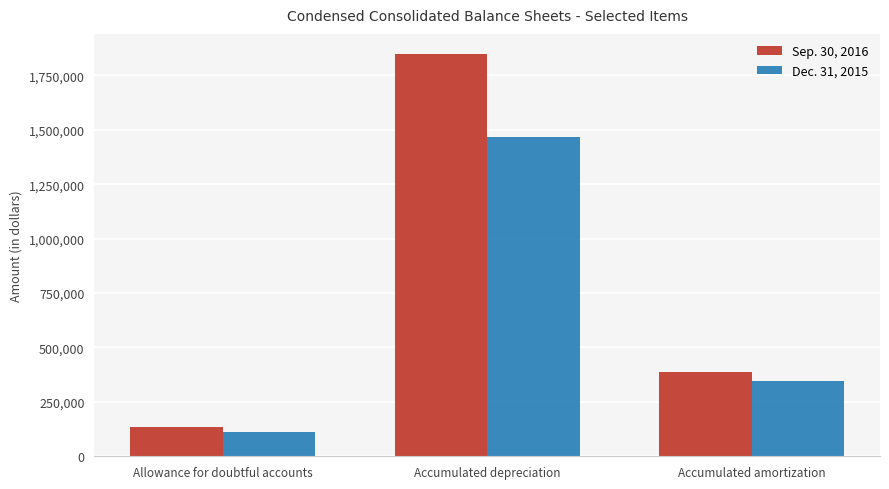

What position from the left is Accumulated depreciation?

2